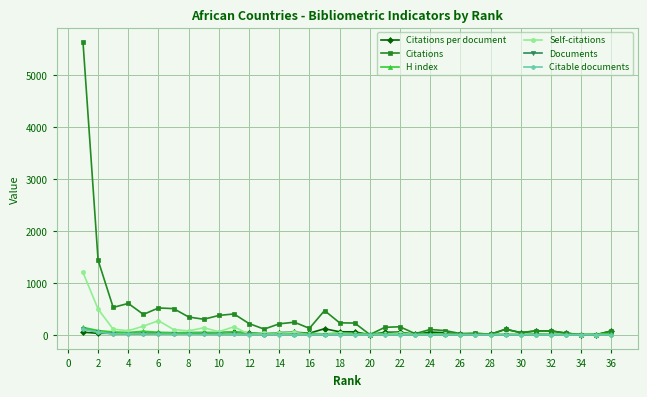

Which series has the widest spread of values?

Citations